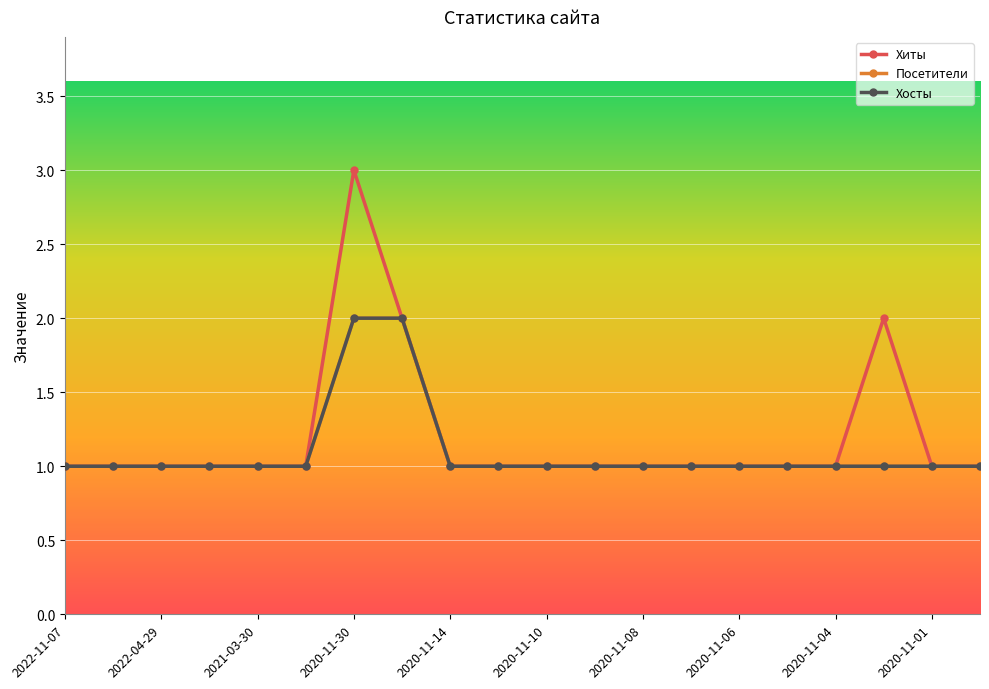

Does the chart have visible grid lines?

Yes